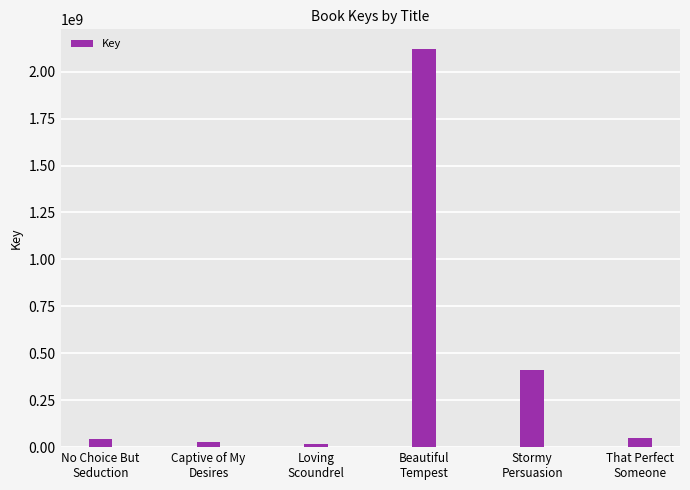

What is the difference between the second highest and minimum values?

390090851